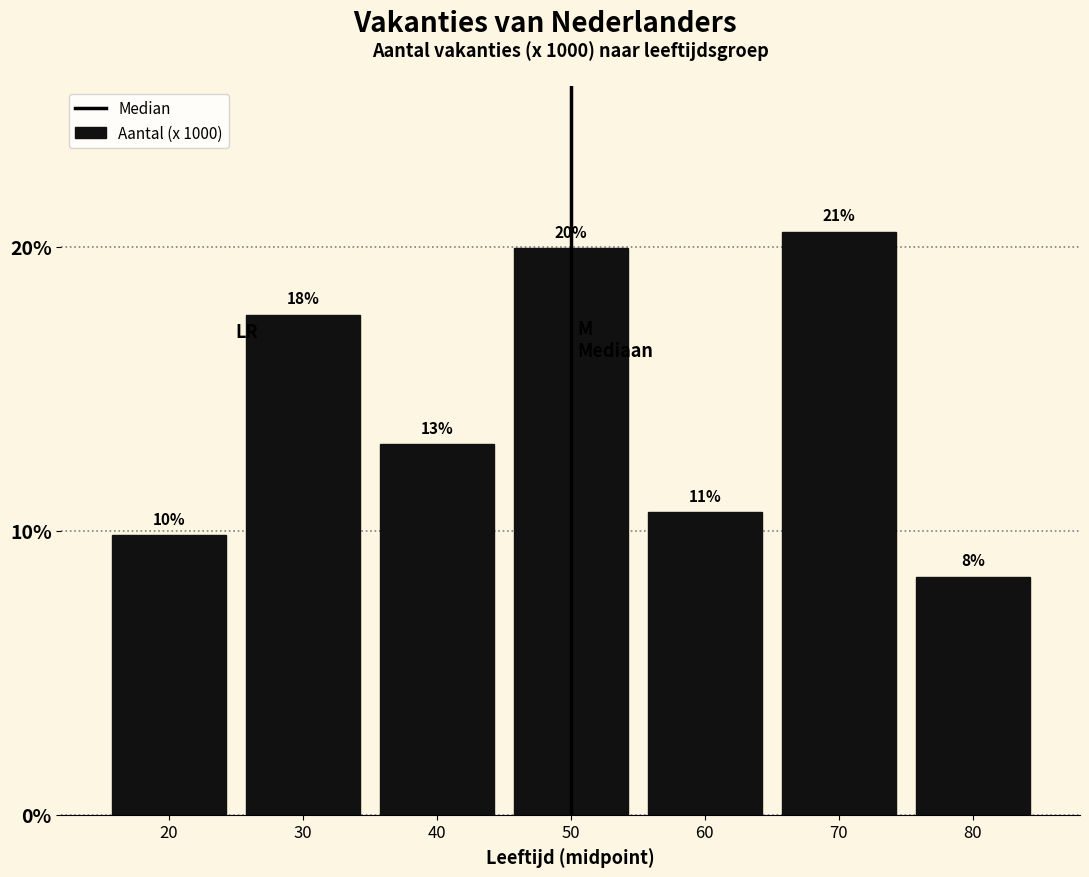

How many bars are there in total?

7